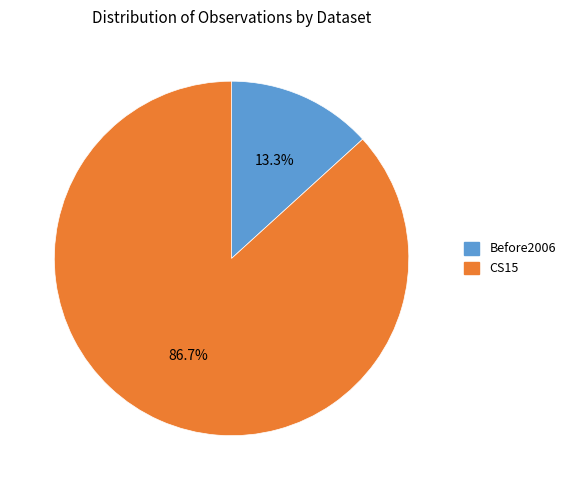

To the nearest percent, what percentage of the pie is Before2006?

13%